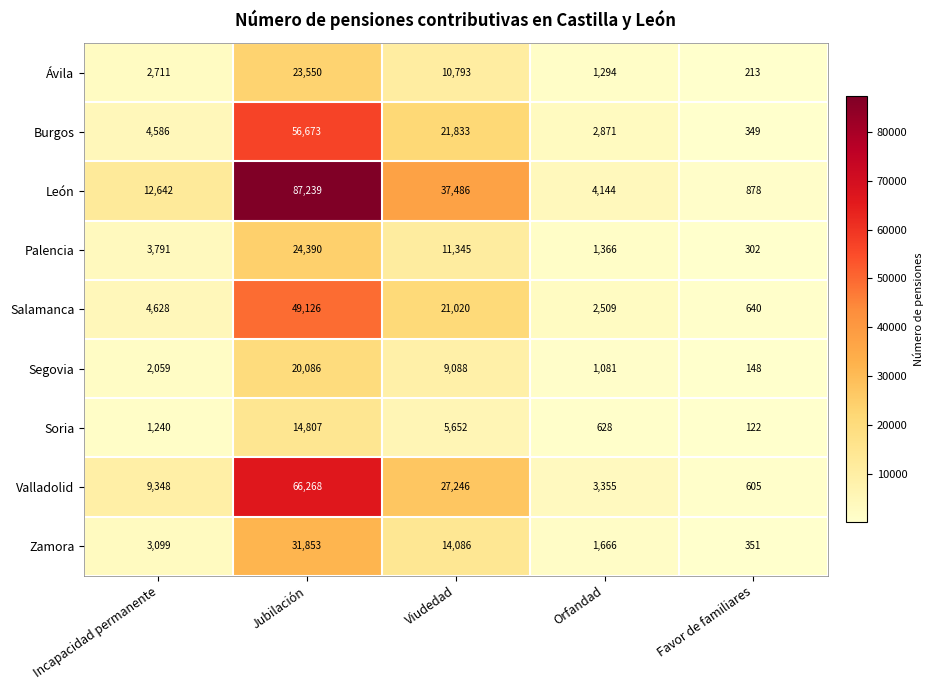

How many distinct data groups are displayed?

9